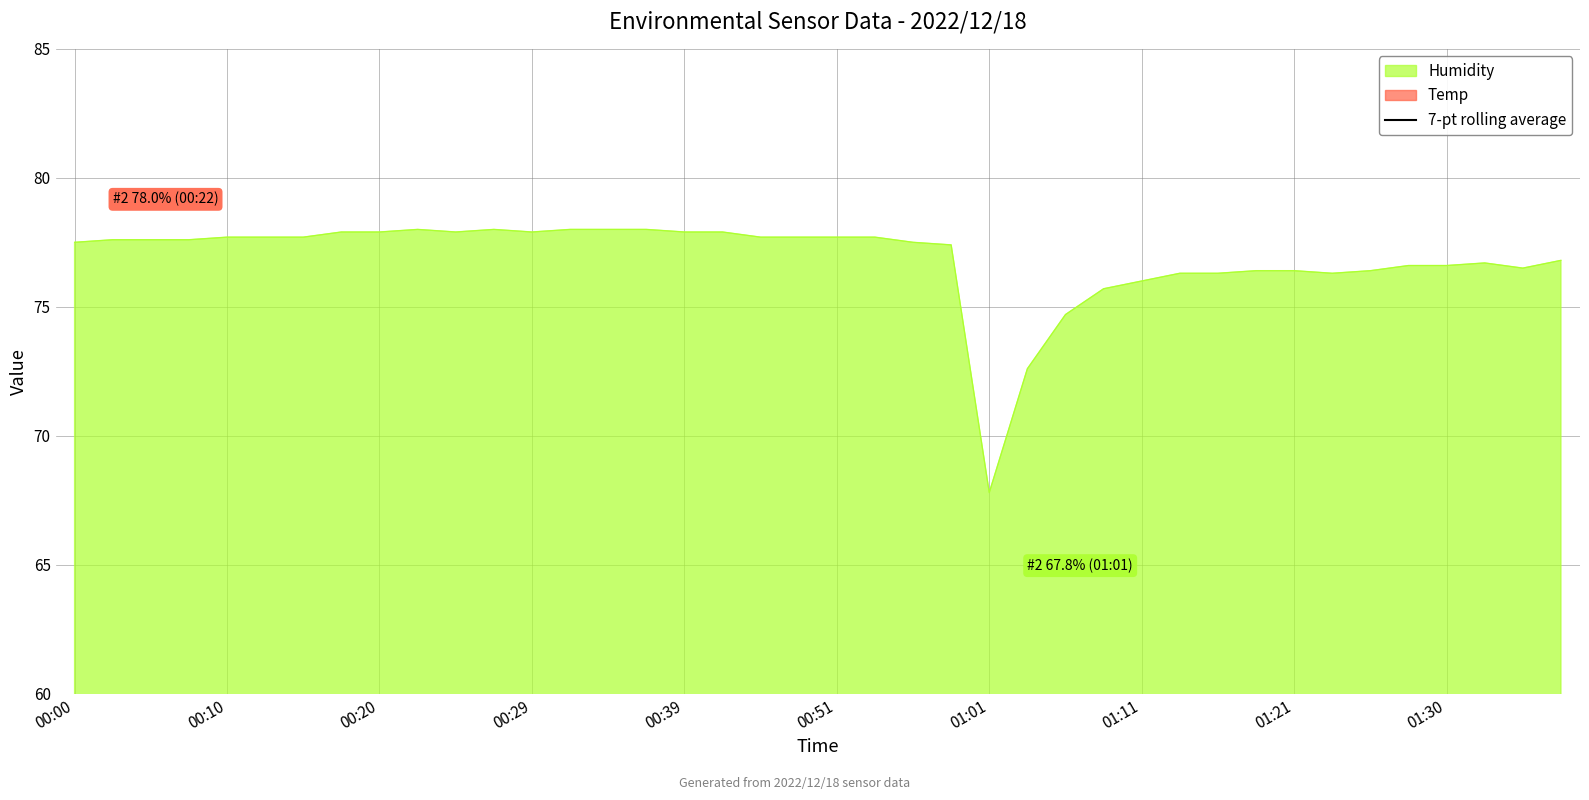

The Humidity series shows 76.6 at 01:30. True or false?

True